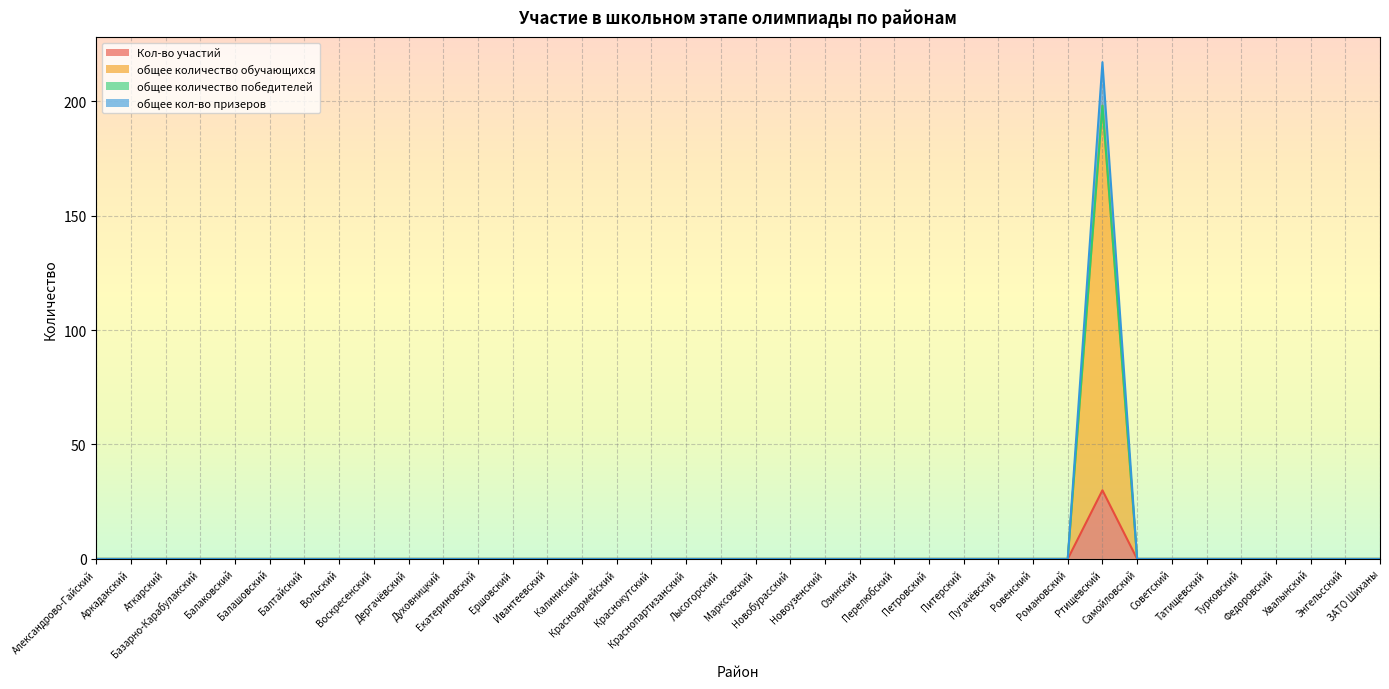

What is the maximum value for Кол-во участий?

30